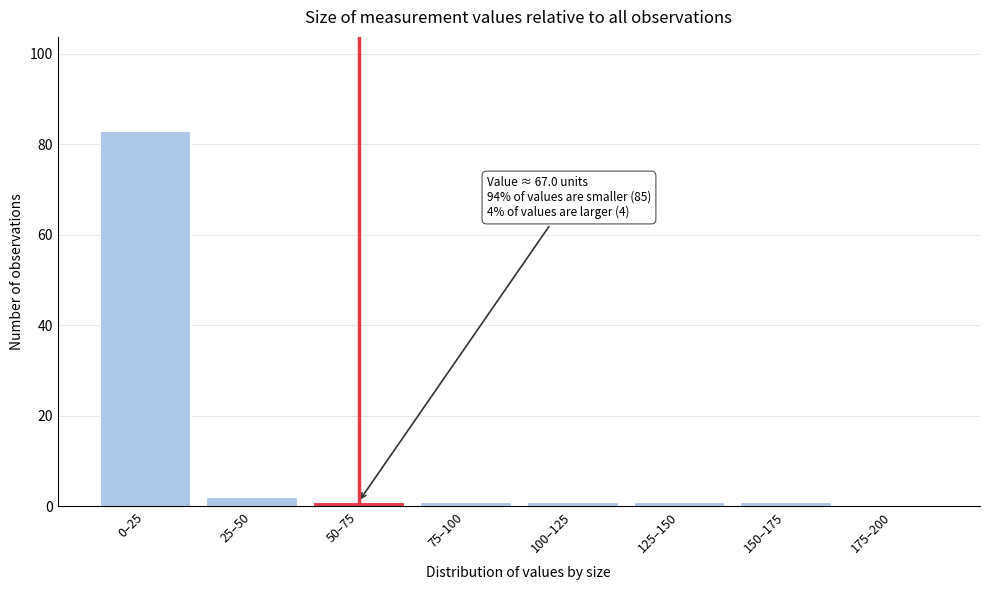

The value at 0–25 is 42. True or false?

False